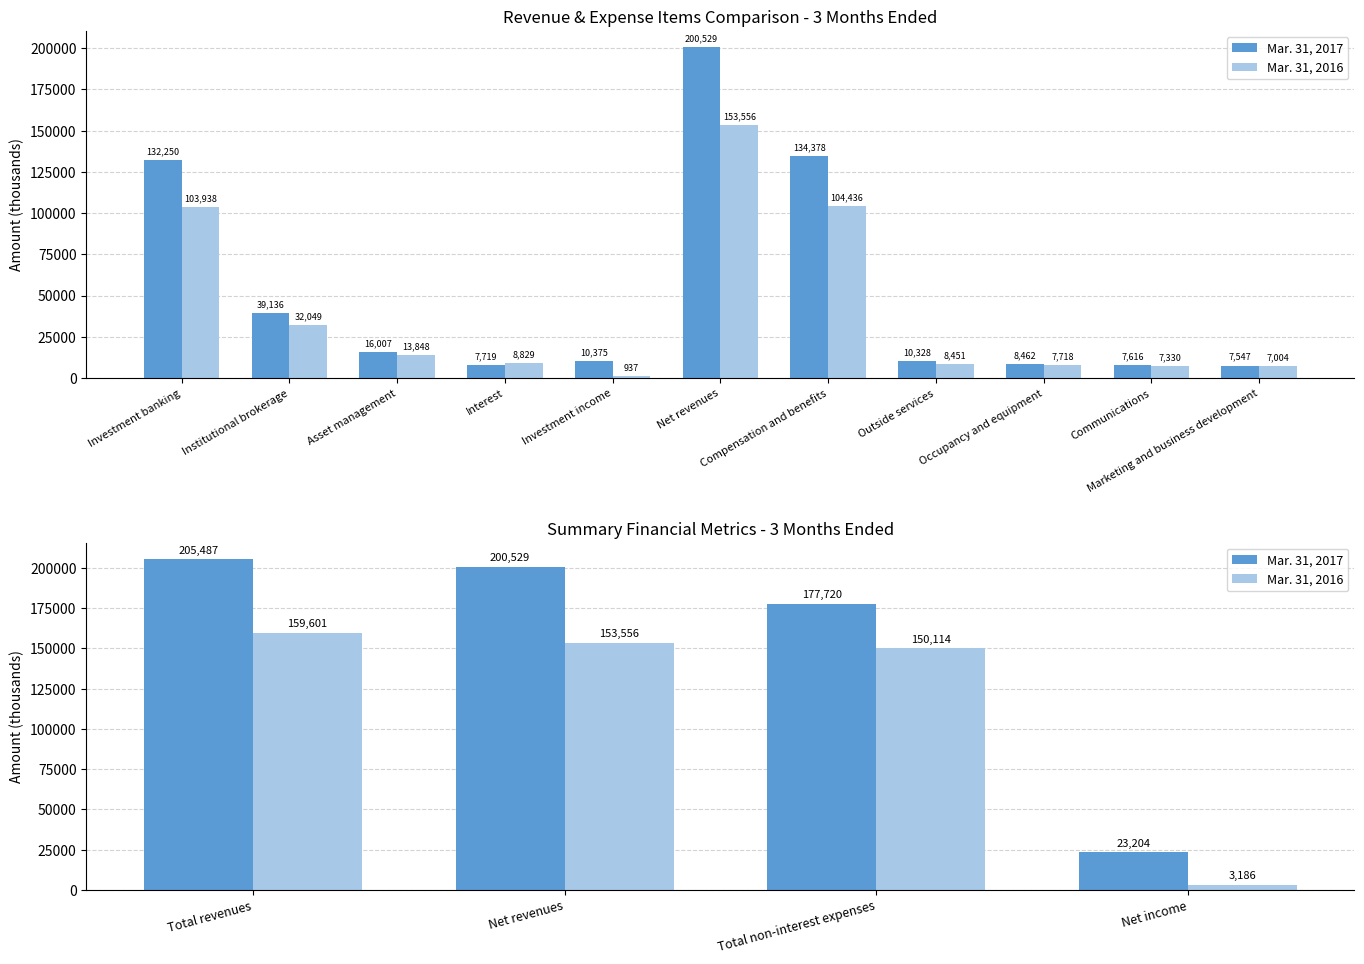

True or false: Mar. 31, 2017 has a value of 37259 at Net income.

False